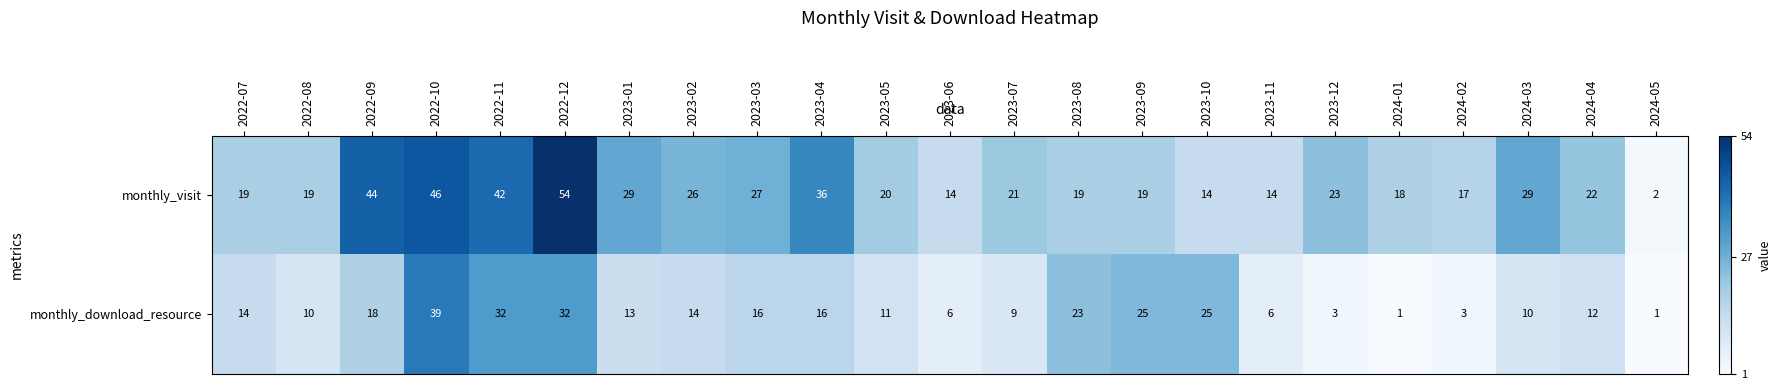

Is it true that monthly_download_resource equals 14 at 2023-02?

True